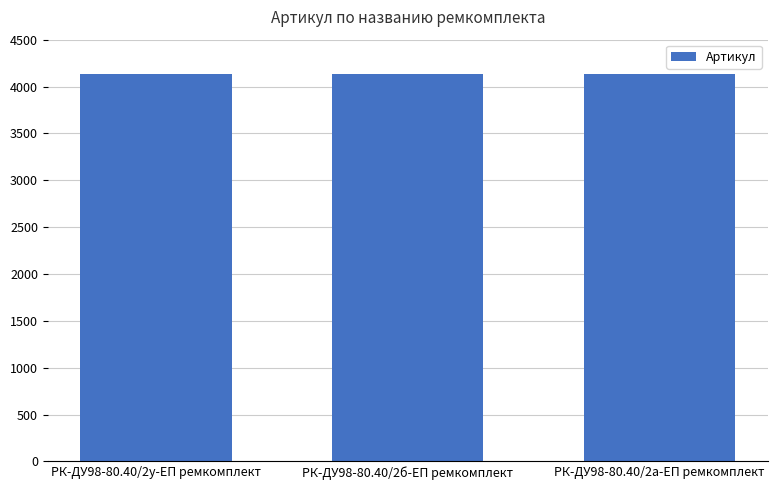

What is the label of the 1st bar from the right?

РК-ДУ98-80.40/2а-ЕП ремкомплект